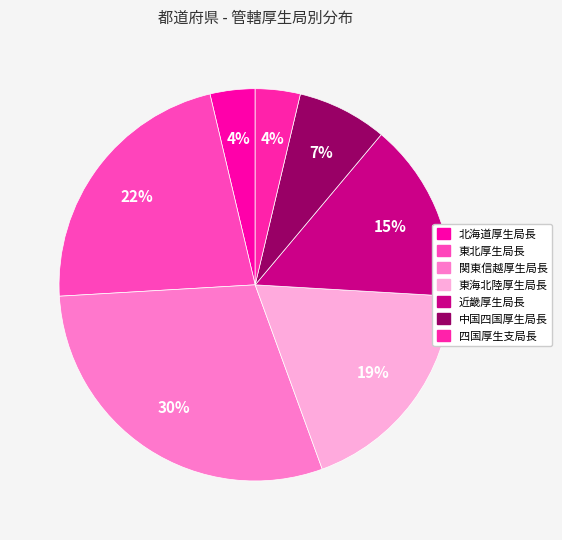

Between 北海道厚生局長 and 四国厚生支局長, which is larger?

北海道厚生局長